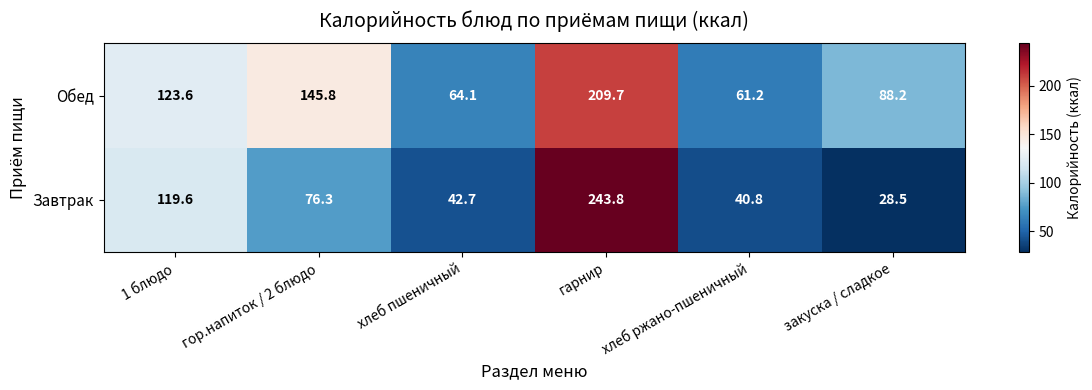

Which category has the lowest value across all series?

закуска / сладкое